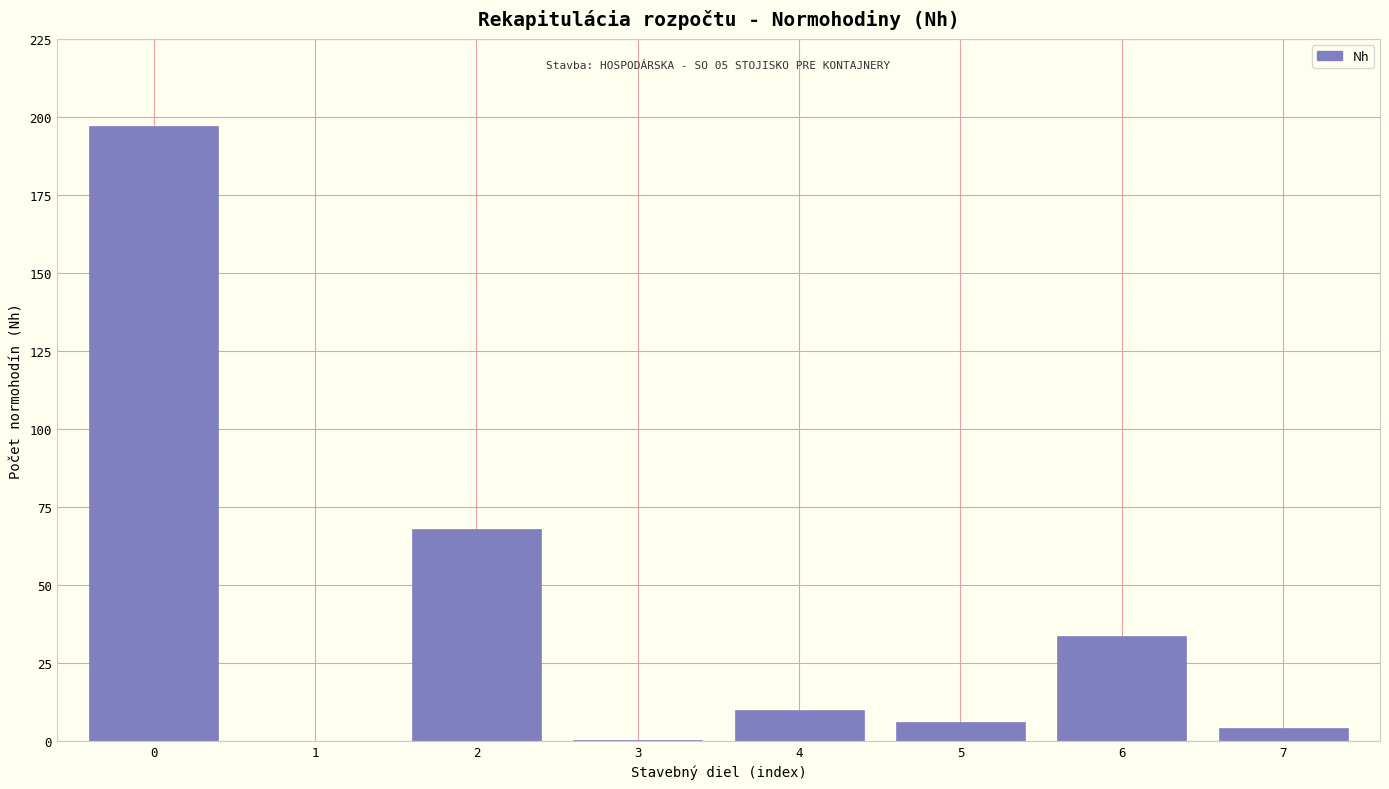

Approximately how many times larger is the value at 2 compared to 5?

11.2